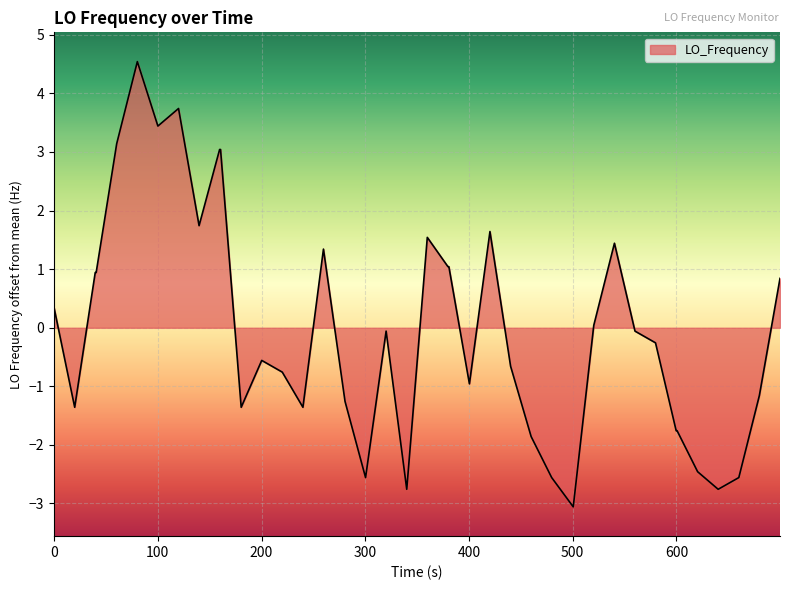

What is the difference between the maximum and minimum values?

7.6